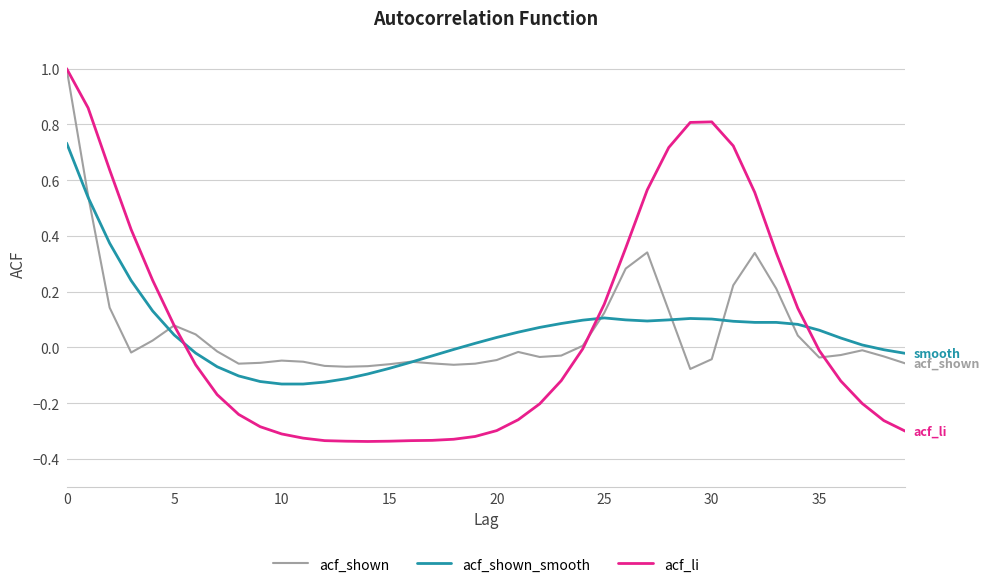

Which series has the largest range (max minus min)?

acf_li